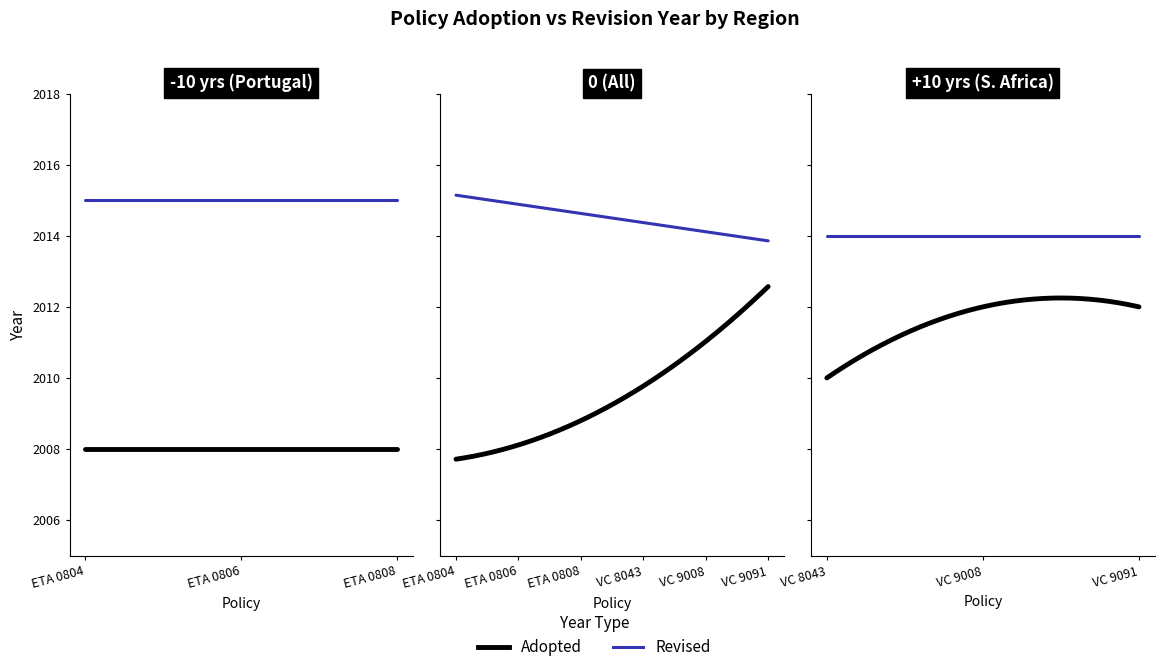

True or false: Revised has more than 0 points higher than both neighbors.

False